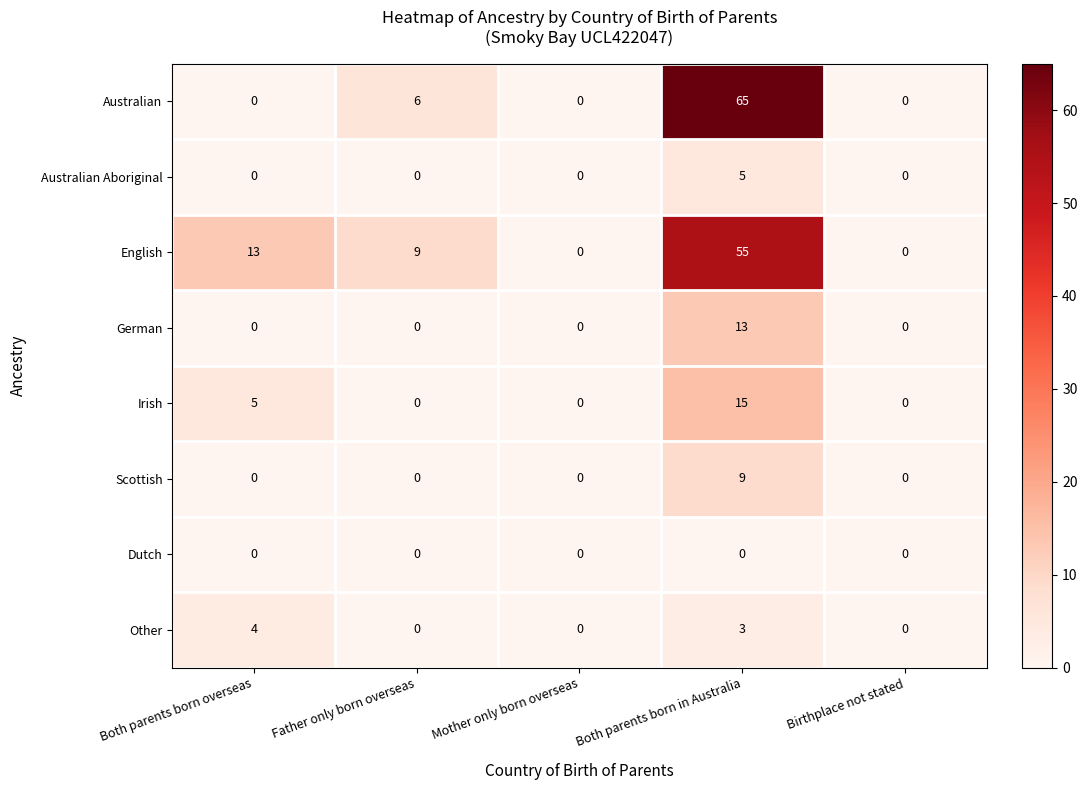

At which category is the sum across all series the highest?

Both parents born in Australia